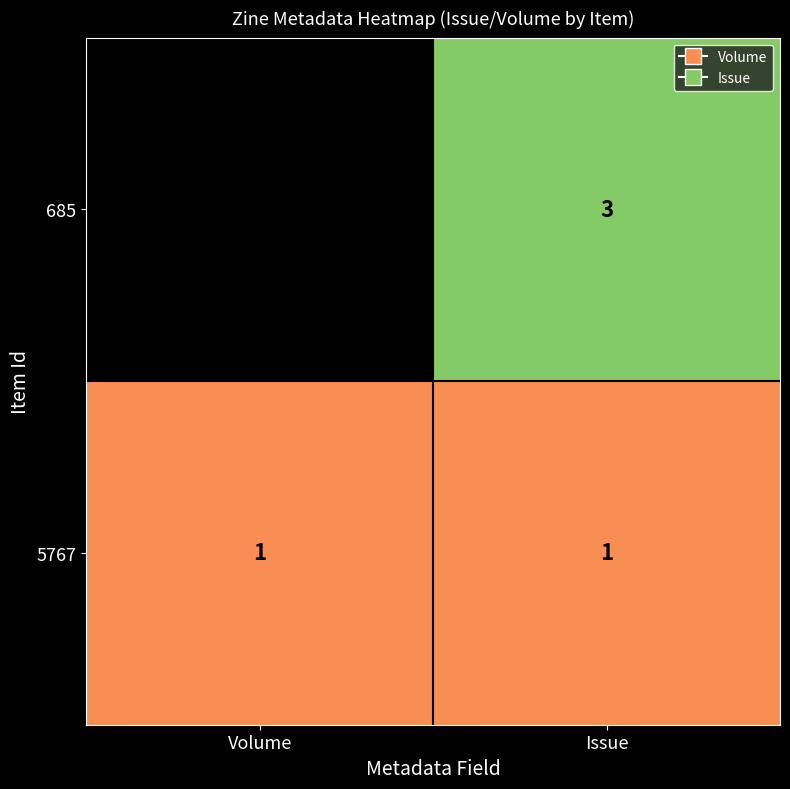

At which category does the chart reach its minimum across all series?

Volume